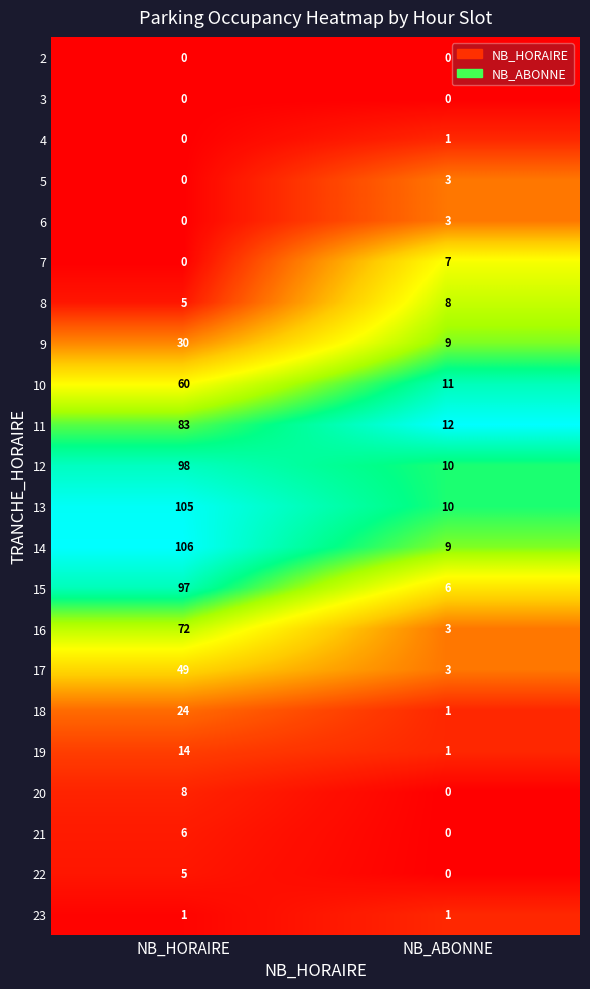

What is the approximate value of 9 at NB_HORAIRE, to the nearest 5?

30